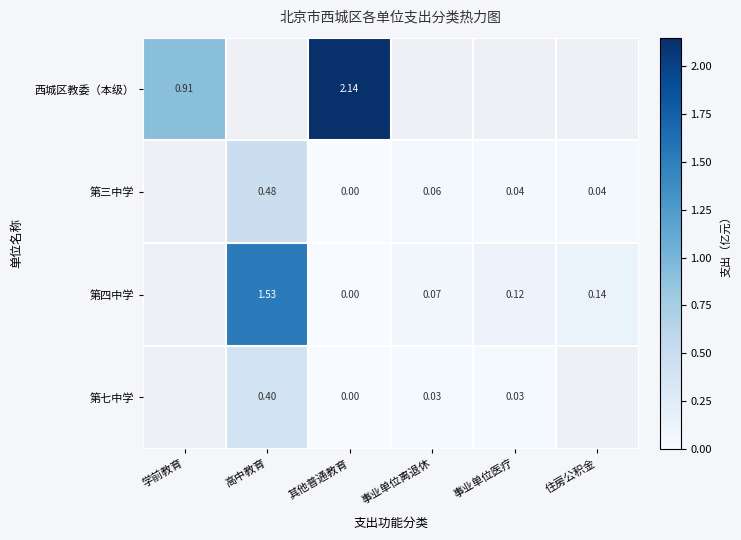

Is the value of 第七中学 at 高中教育 greater than the value of 第三中学 at 其他普通教育?

Yes